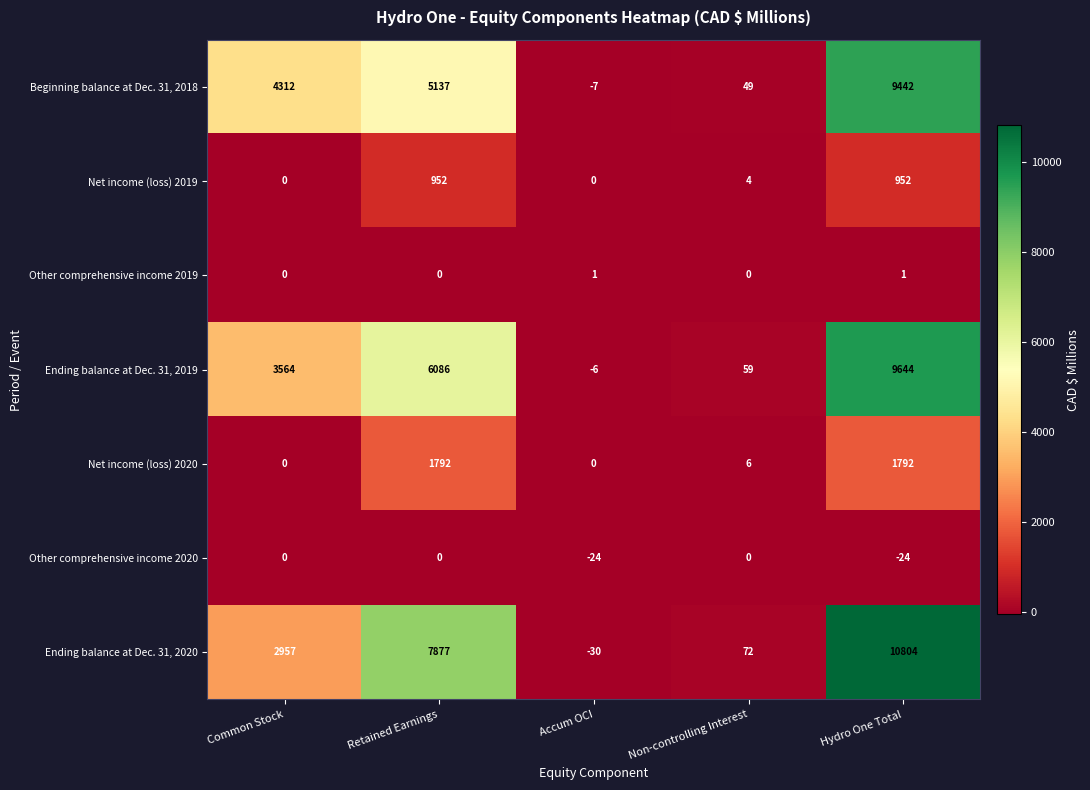

Which series has the largest range (max minus min)?

Ending balance at Dec. 31, 2020